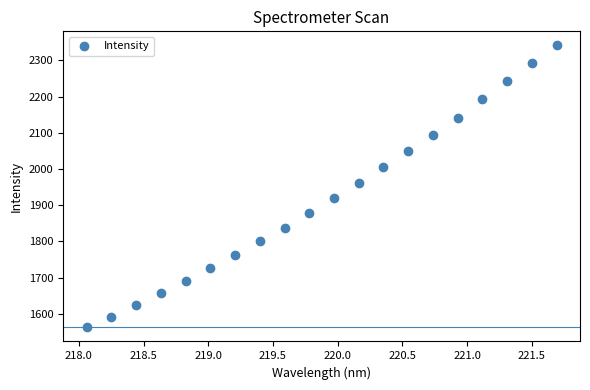

What is the range of Y values (max minus min)?

778.8